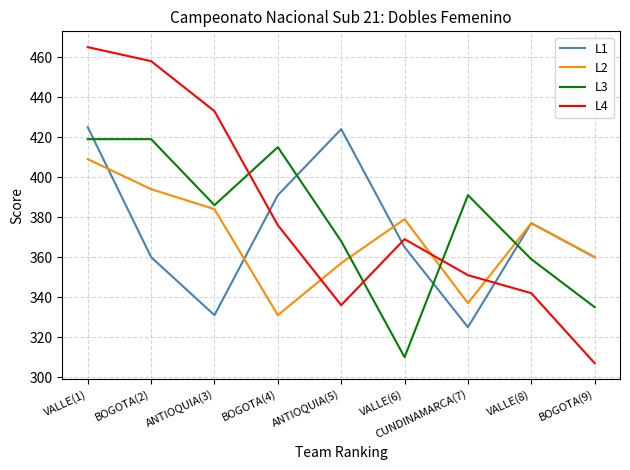

Between which two adjacent categories do L1 and L2 first intersect?

VALLE(1) and BOGOTA(2)